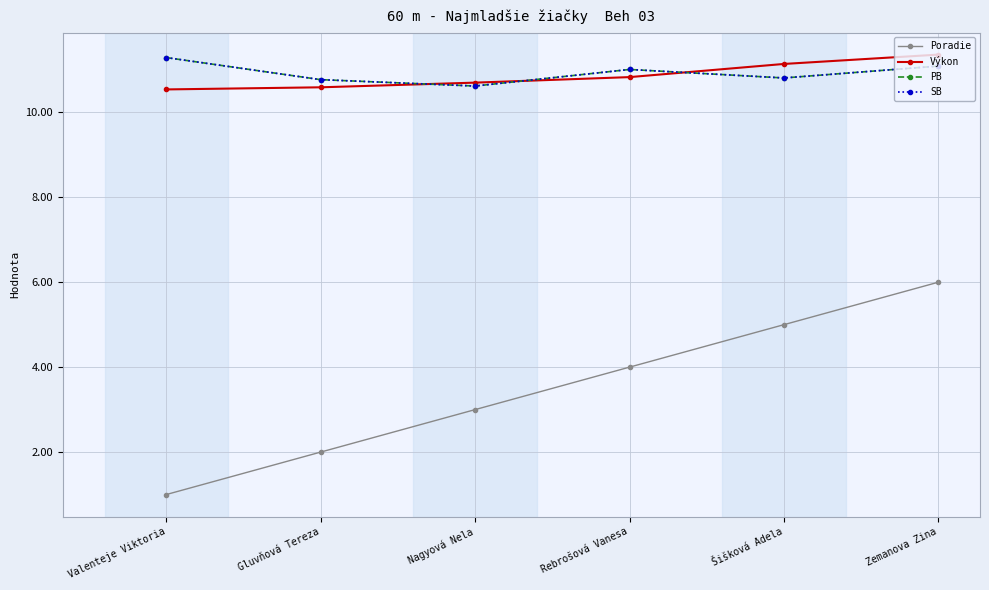

Between Šišková Adela and Zemanova Zina, which series saw the biggest shift?

Poradie